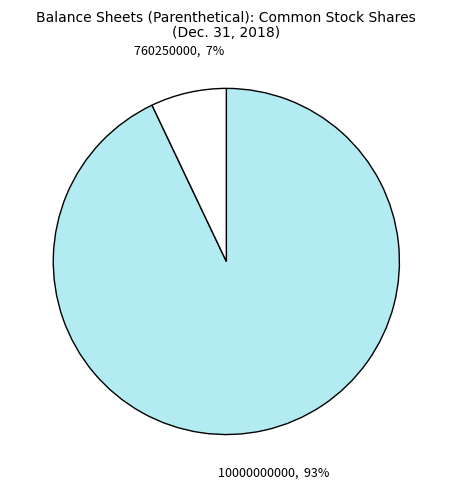

To the nearest percent, what is the average slice percentage?

50%